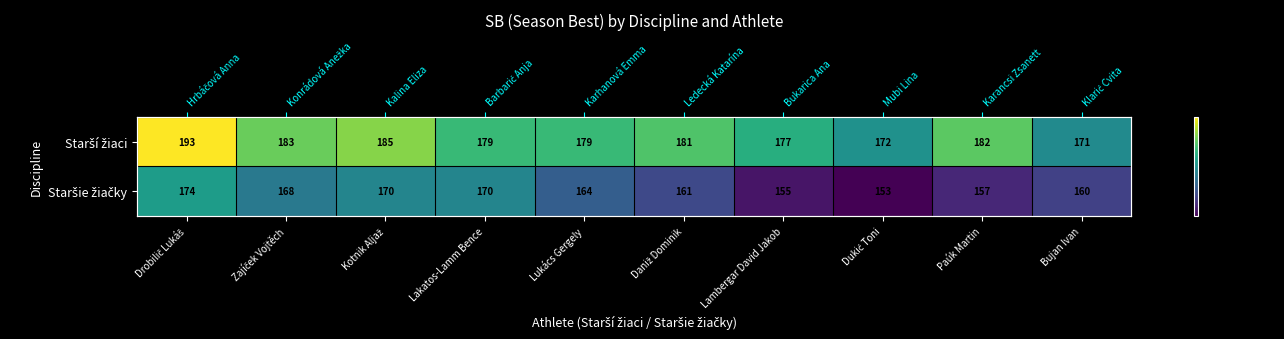

What is the lowest value of the Staršie žiačky series?

153